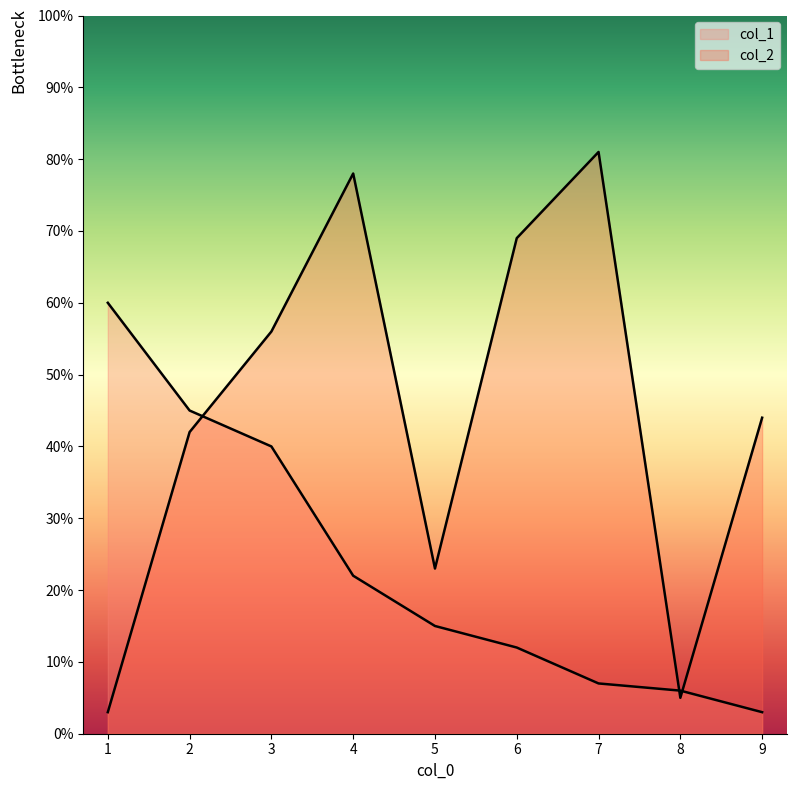

Which series has the largest range (max minus min)?

col_2